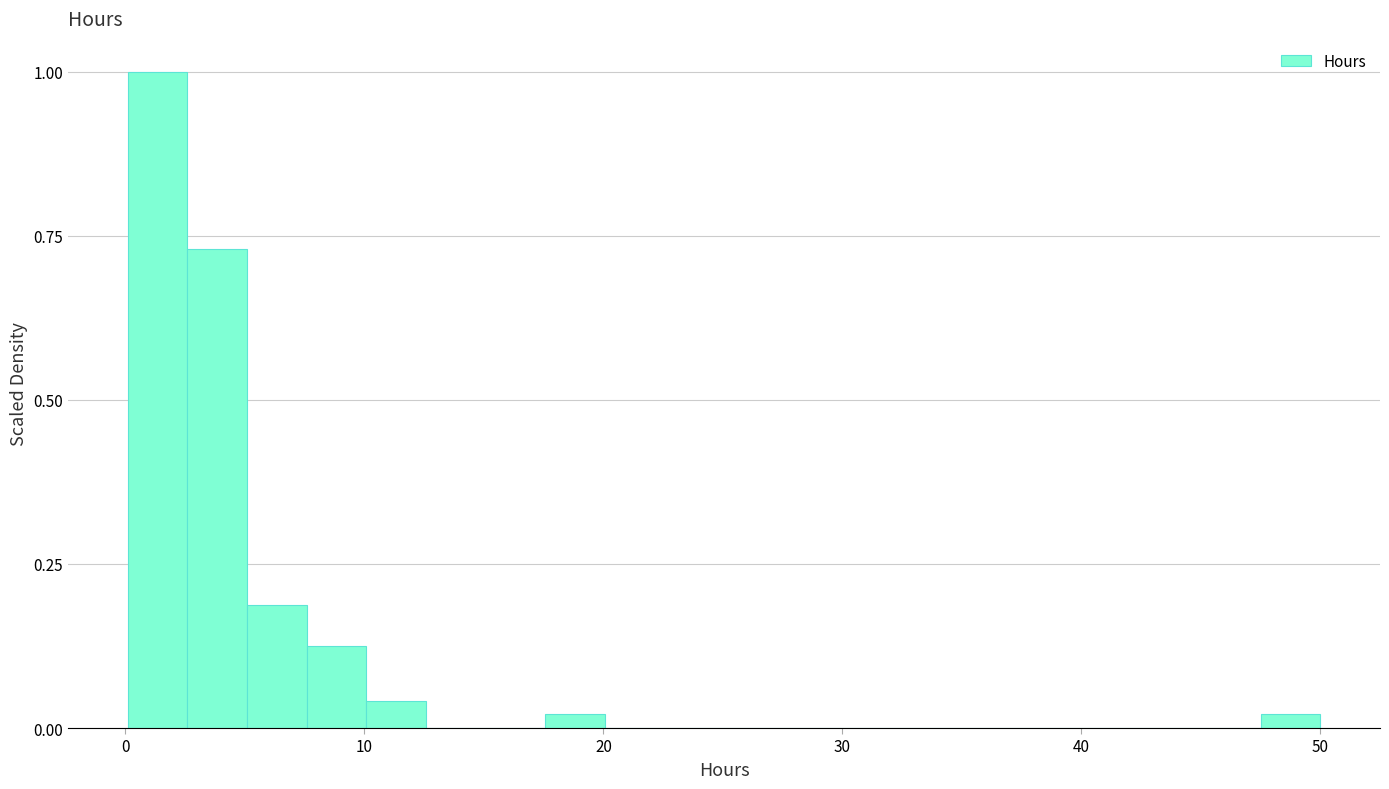

Read against the x-axis, roughly where is the centre of the tallest bar?

1